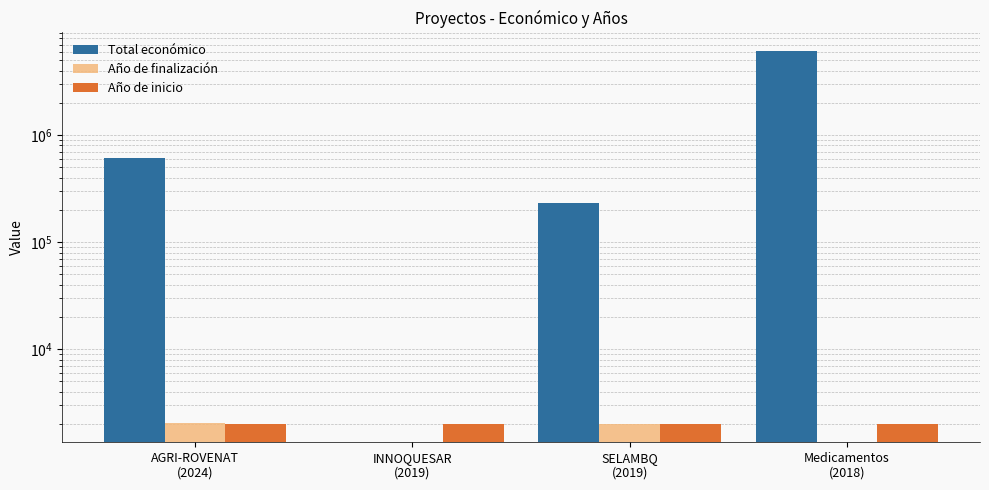

At which category is the sum across all series the highest?

Medicamentos
(2018)